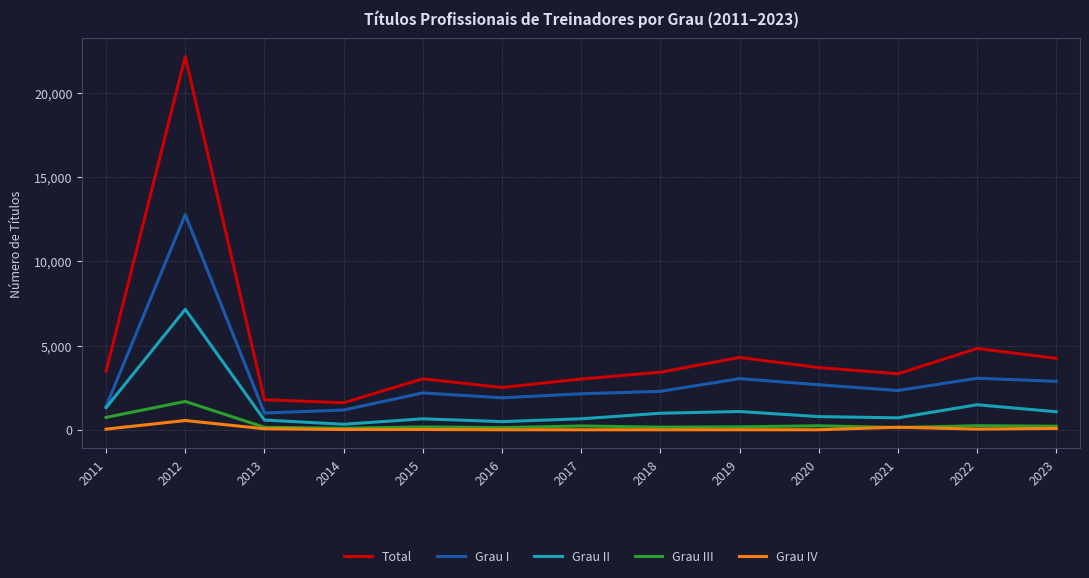

How many categories are shown in the chart?

13